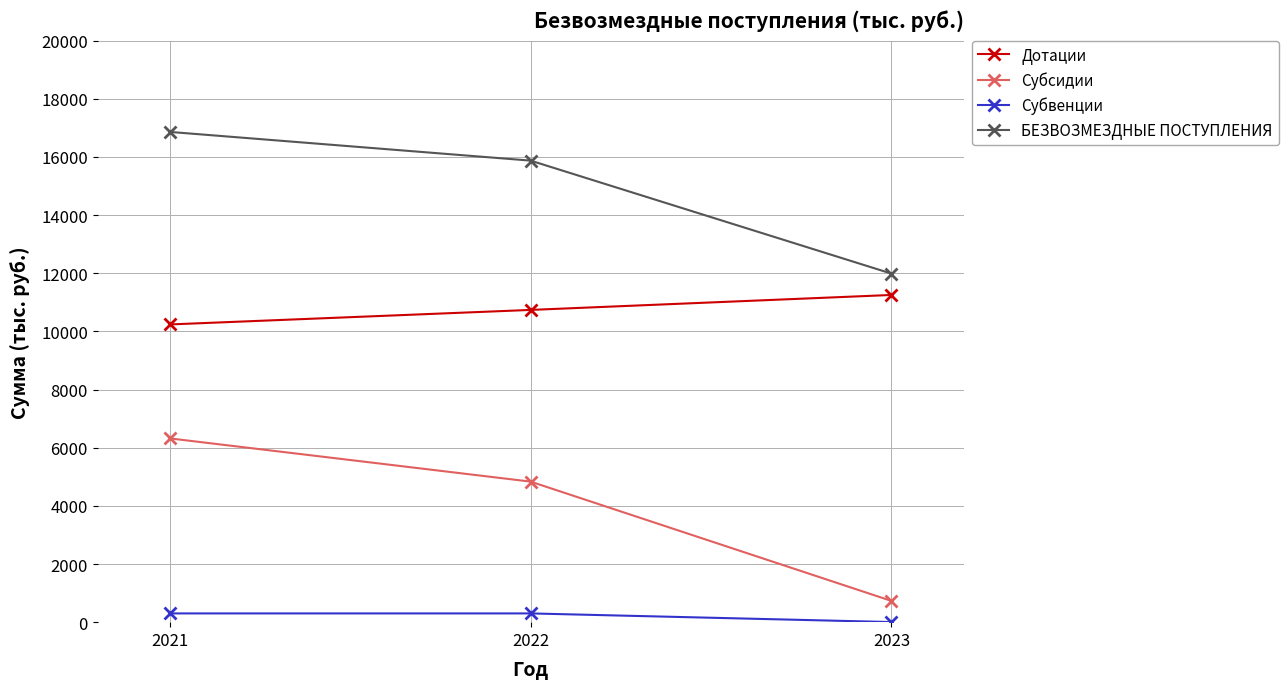

What is the total value across all series at 2022?

31744.4